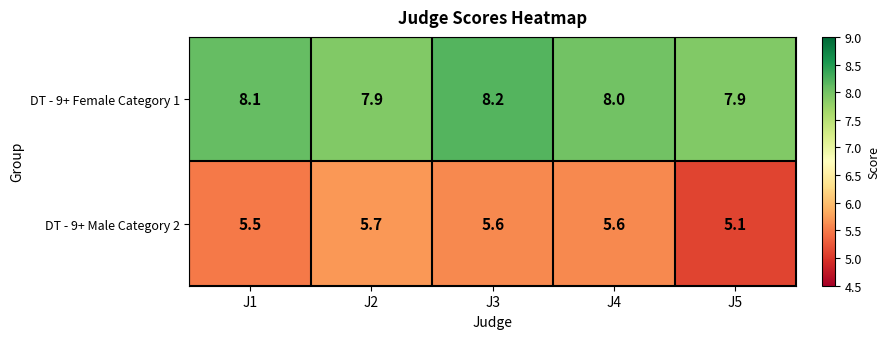

Count the DT - 9+ Male Category 2 values in the range 5 to 6.

5